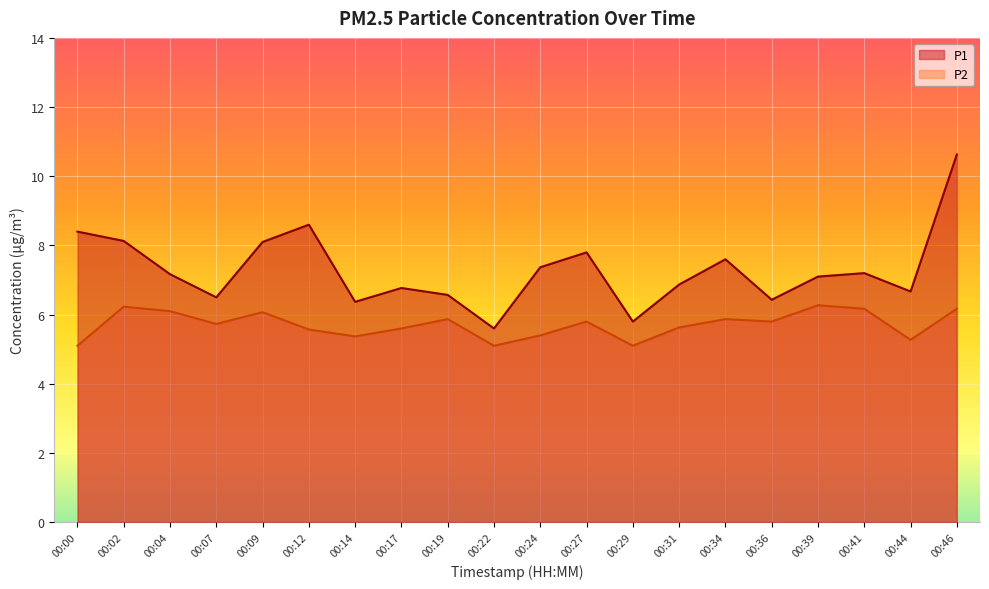

How many lines are shown in the chart?

2